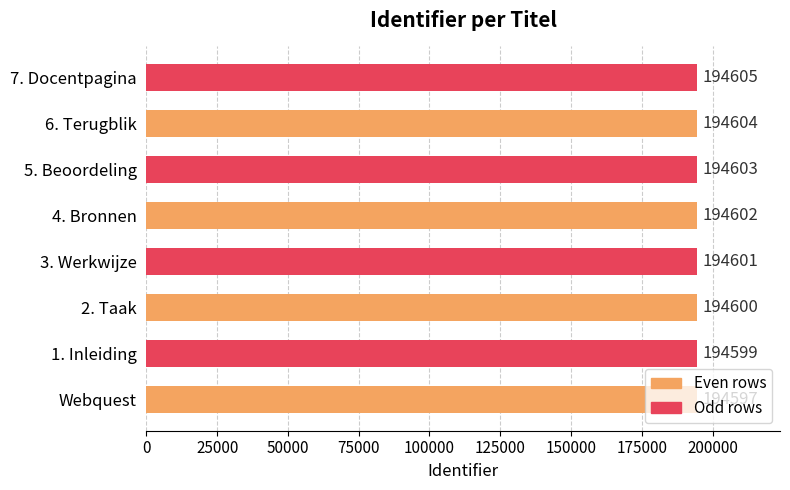

What is the maximum value shown in the chart?

194605